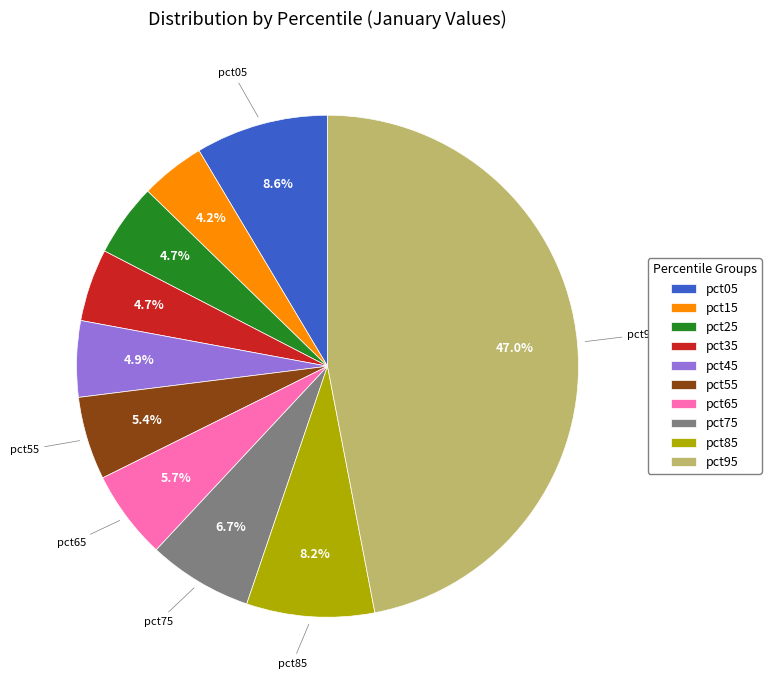

The pct85 slice represents 8% of the pie. True or false?

True